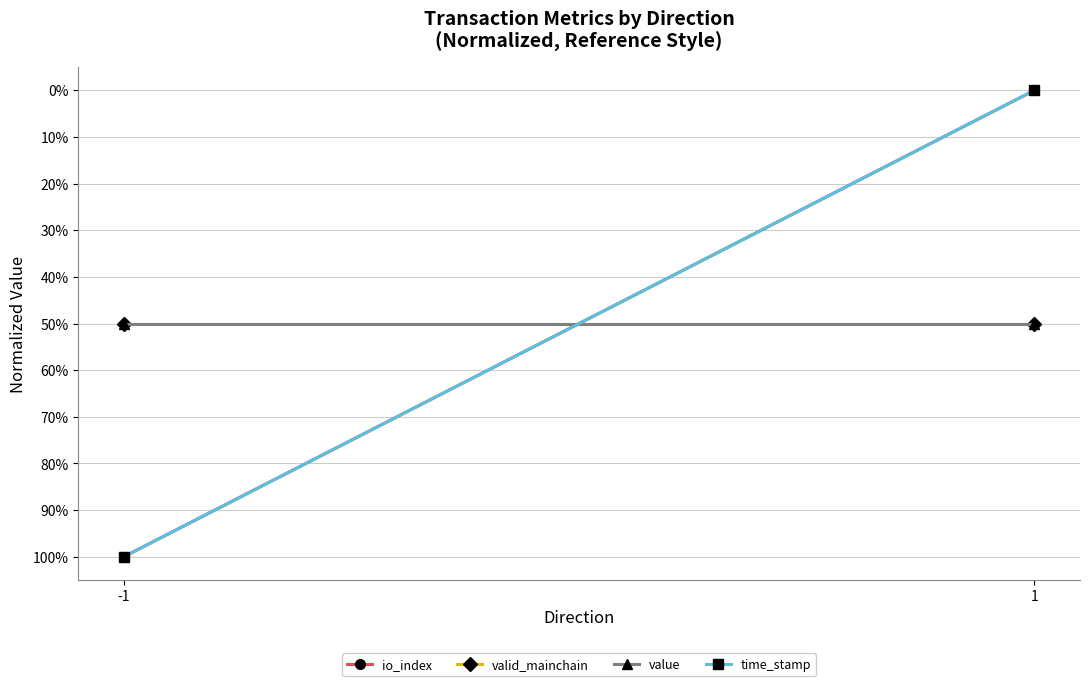

Reading right to left, what are all the values shown in this chart?

io_index: 1=0.0	-1=1.0
valid_mainchain: 1=0.5	-1=0.5
value: 1=0.5	-1=0.5
time_stamp: 1=0.0	-1=1.0